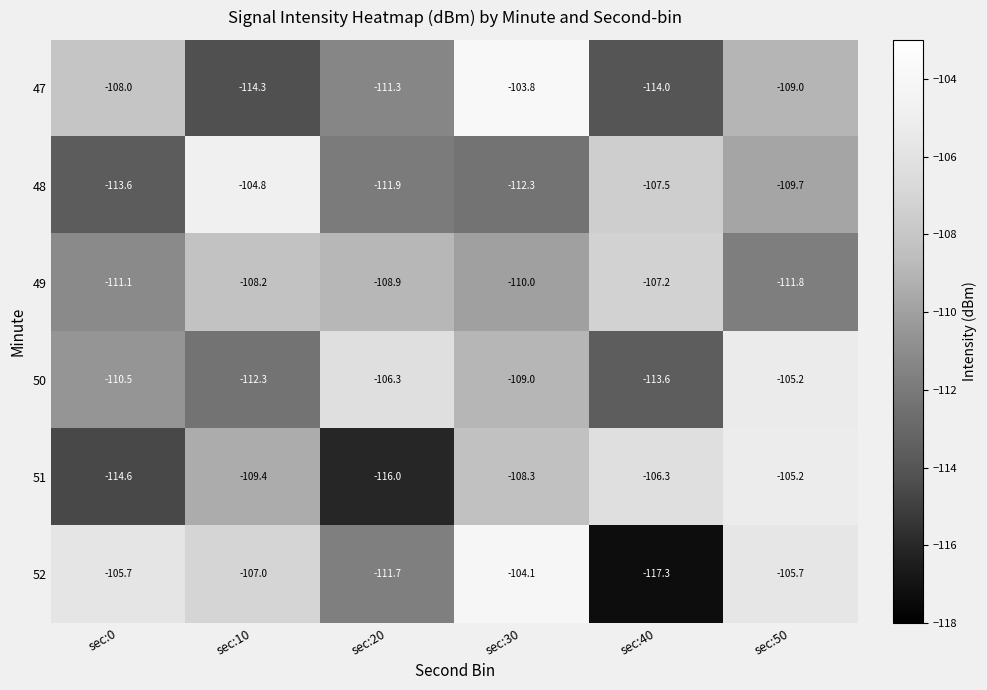

At which category is the sum across all series the highest?

sec:50